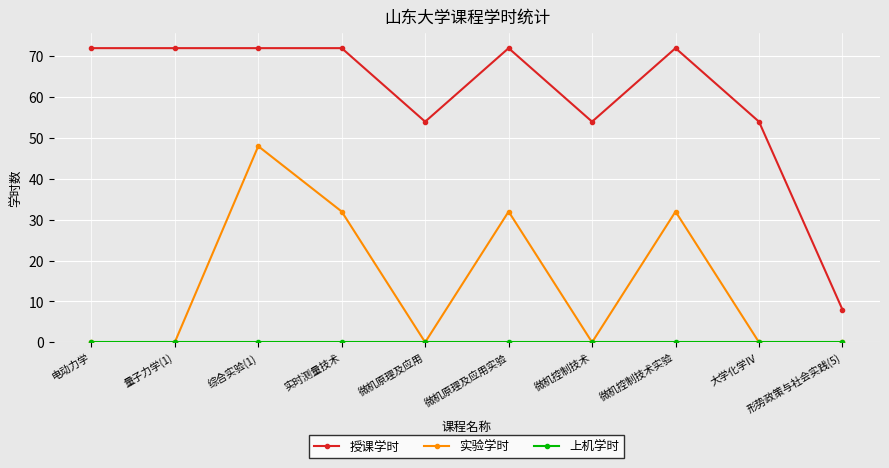

What is the total value across all series at 实时测量技术?

104